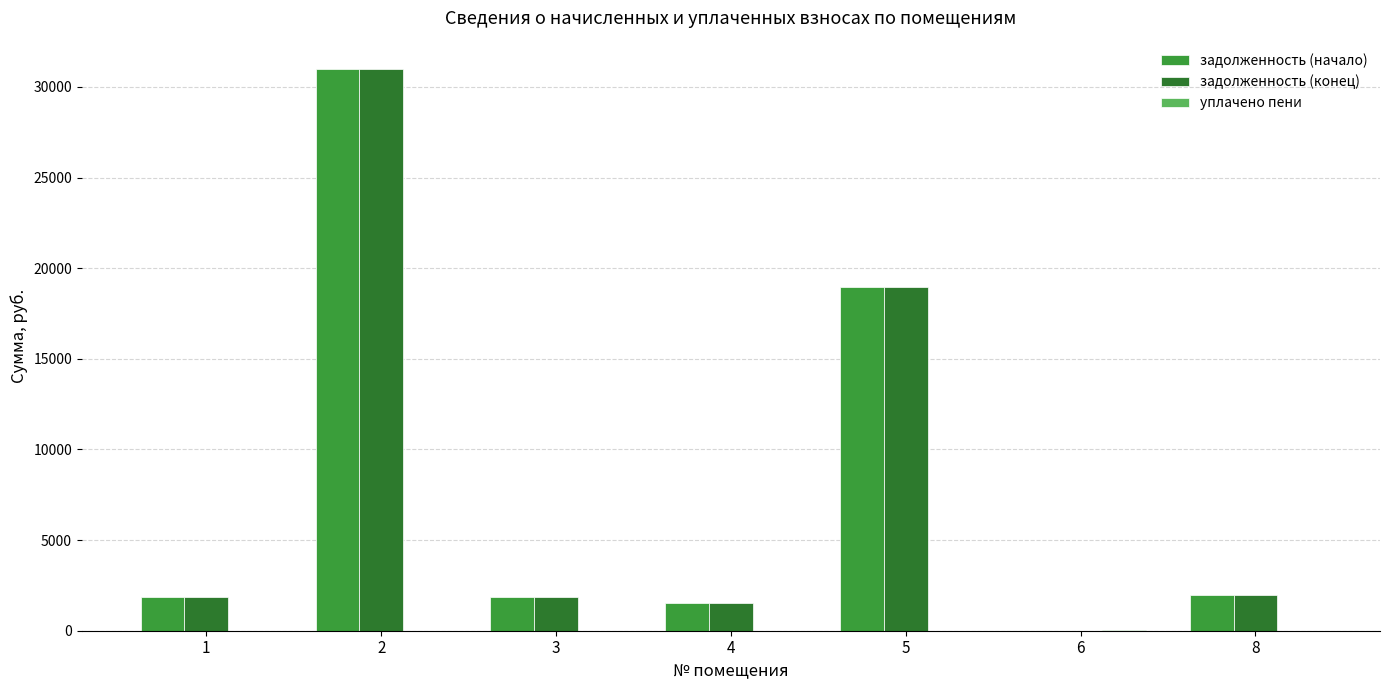

What is the total value across all series at 8?

3914.4